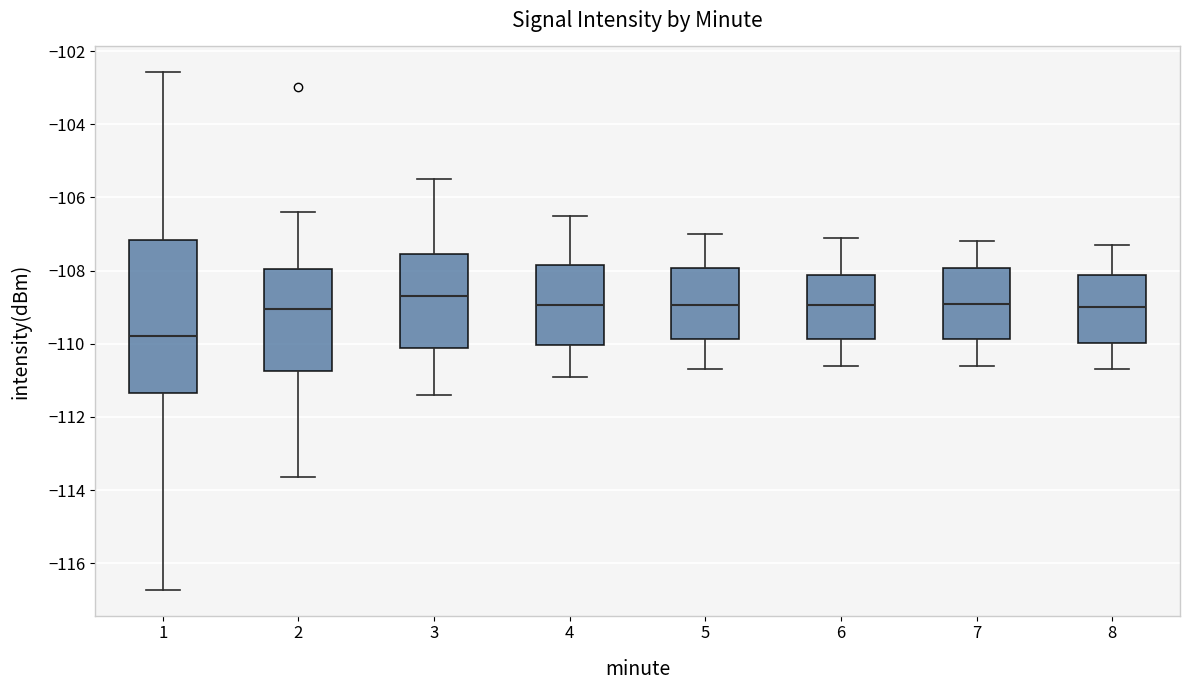

Where is the upper edge of the box at x = 4 on the y-axis? The values are not printed on the chart, so give them approximately, as read against the axis.

-107.8